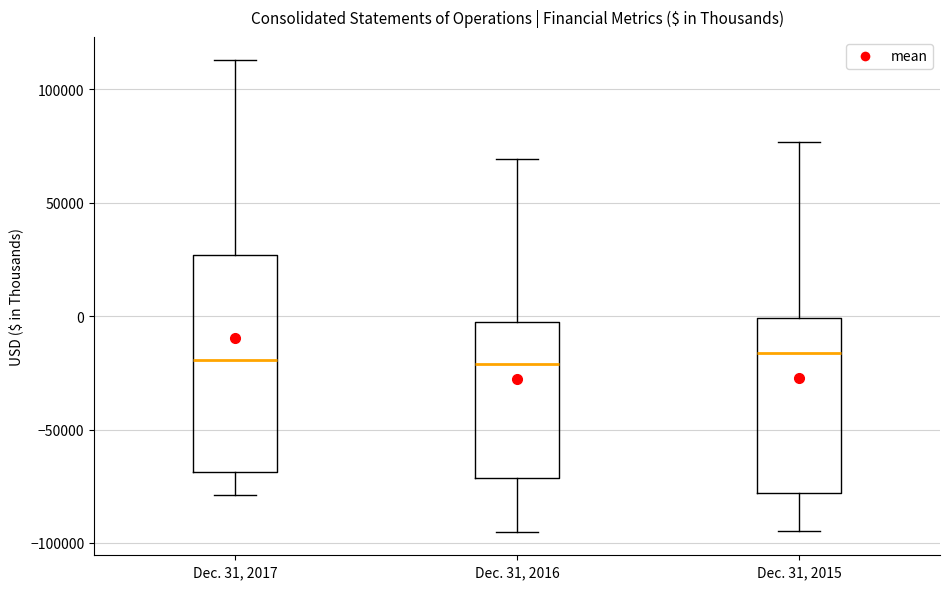

Comparing the boxes themselves (not the whiskers), which one is the tallest?

Dec. 31, 2017